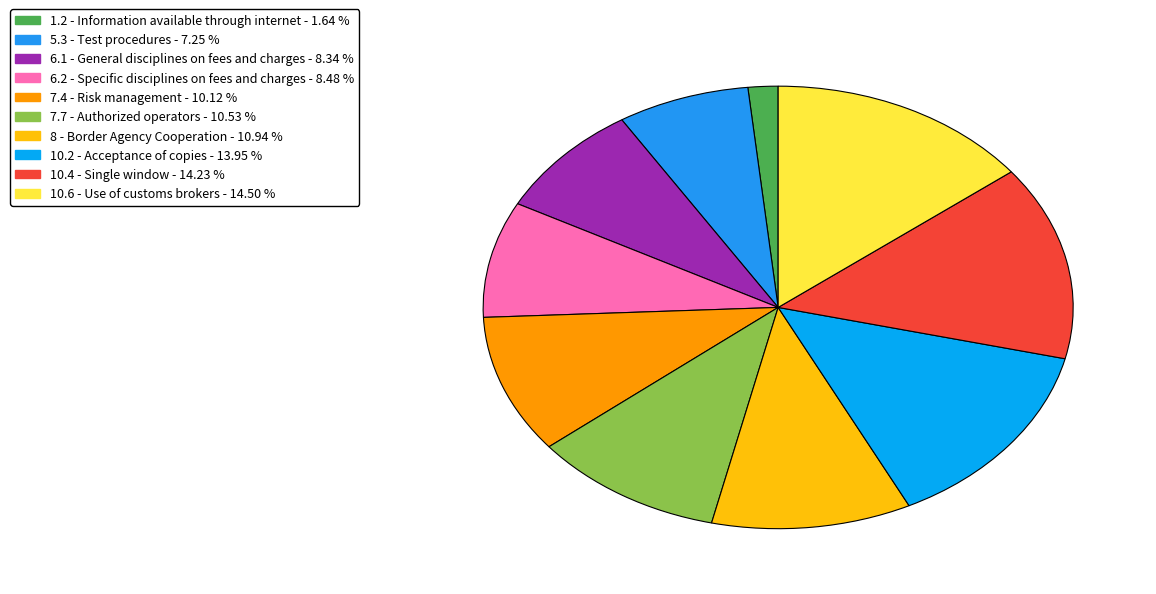

Count the number of slices in the pie.

10